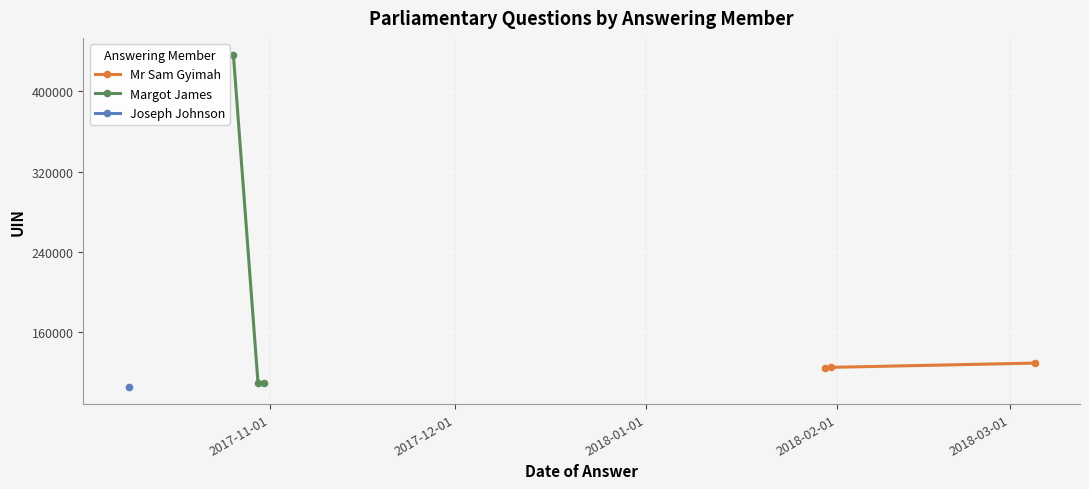

What is the greatest value displayed?

436586